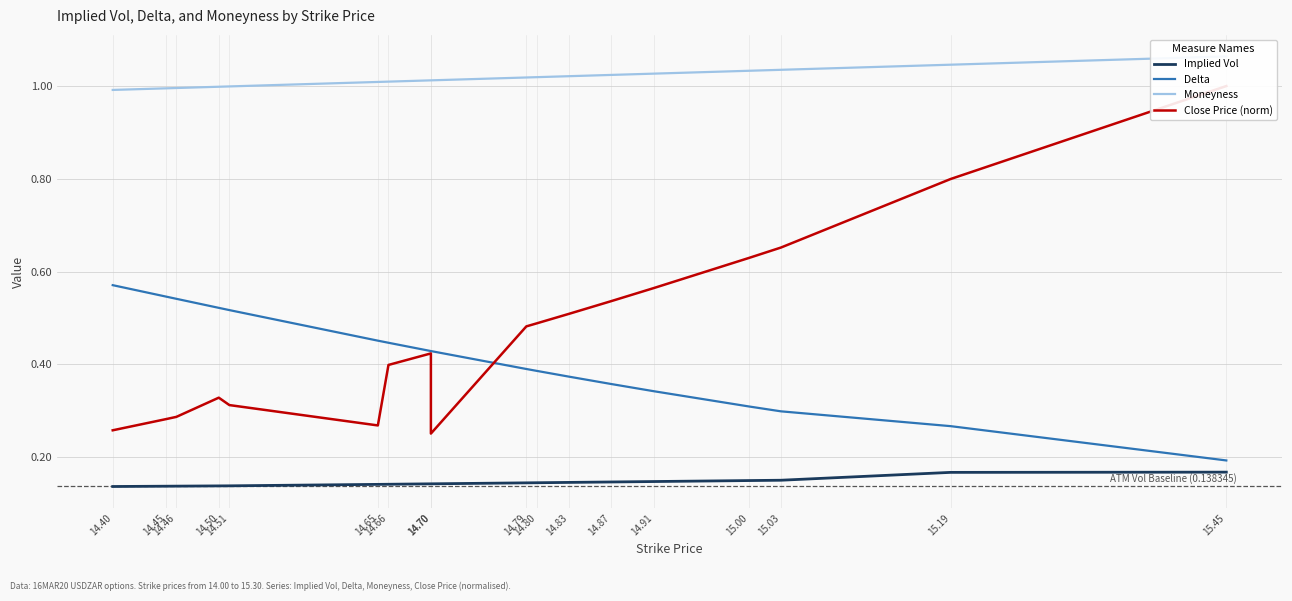

How many lines are shown in the chart?

4